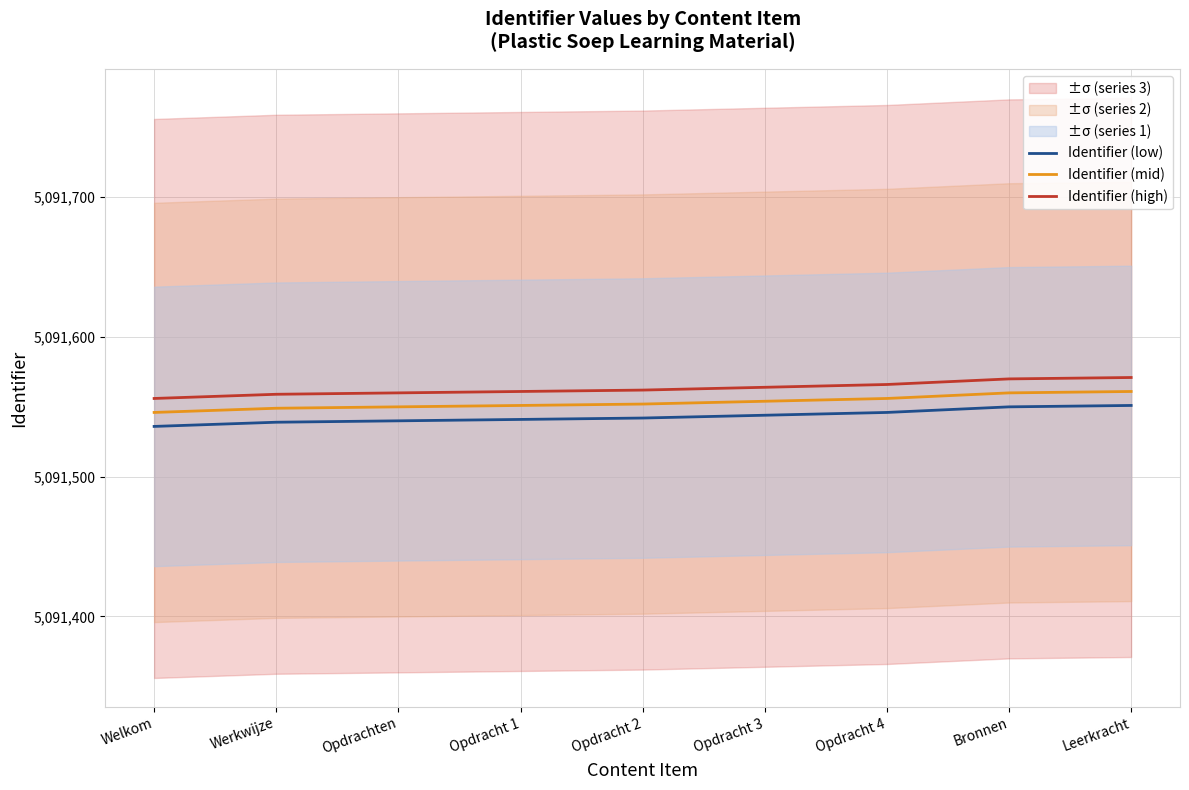

Between Opdracht 3 and Leerkracht, which is larger?

Leerkracht